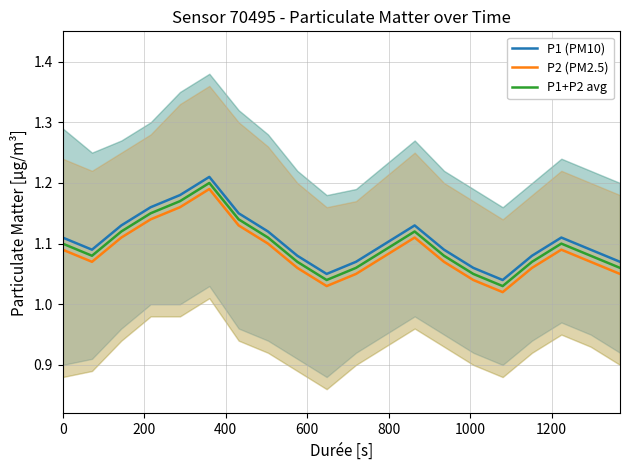

True or false: P2 (PM2.5) and P1+P2 avg cross at least once.

False